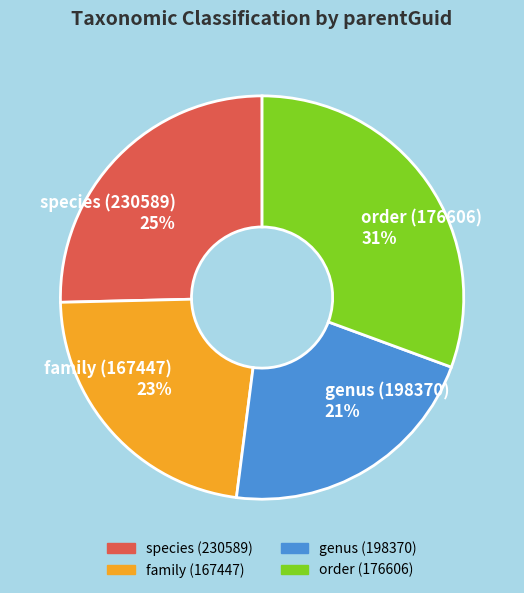

Is species (230589) the majority of the pie?

No